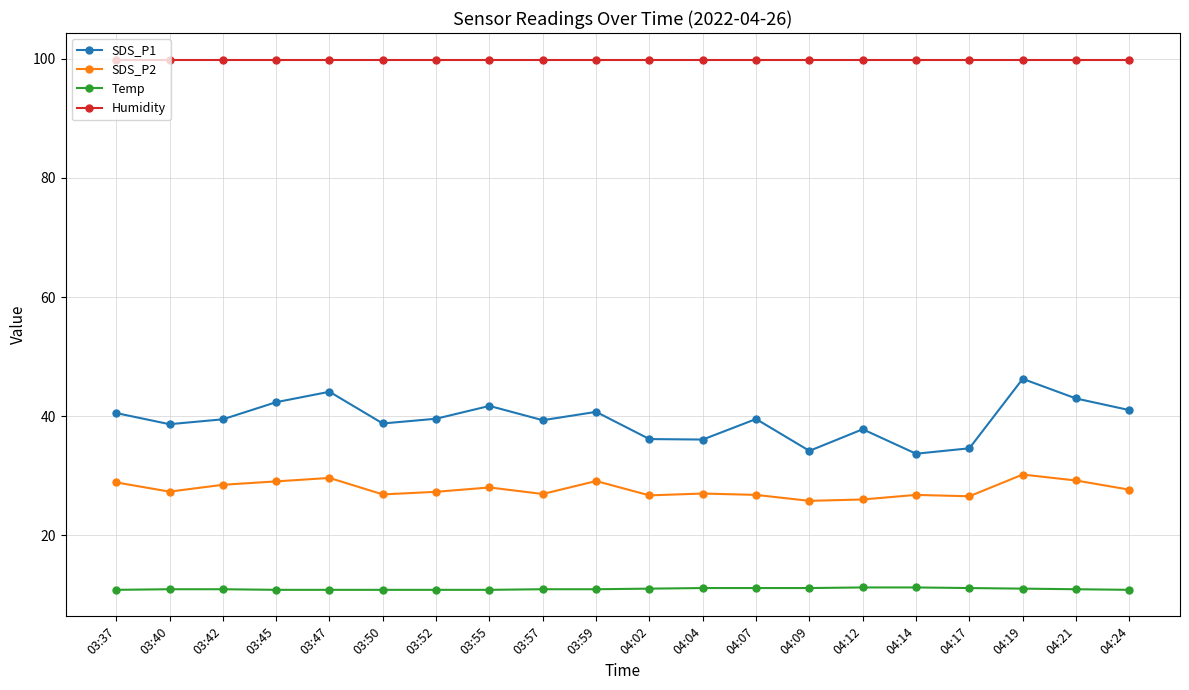

Is the value of SDS_P2 at 04:04 greater than the value of Temp at 04:14?

Yes